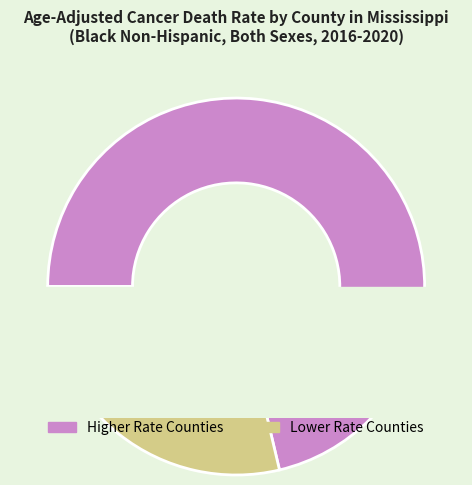

Is Madison County the majority of the pie?

No